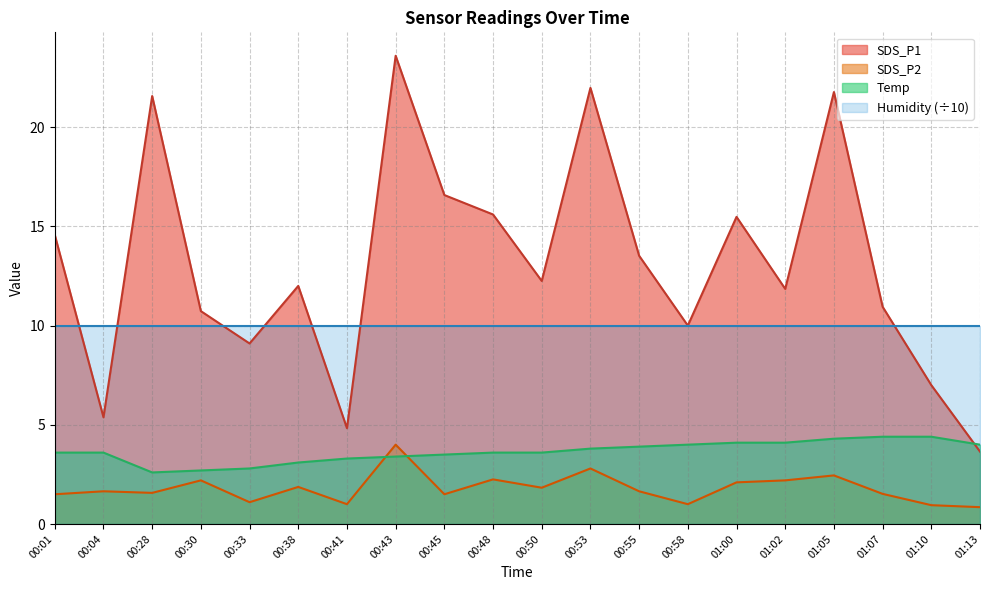

What is the minimum value shown in the chart?

0.8